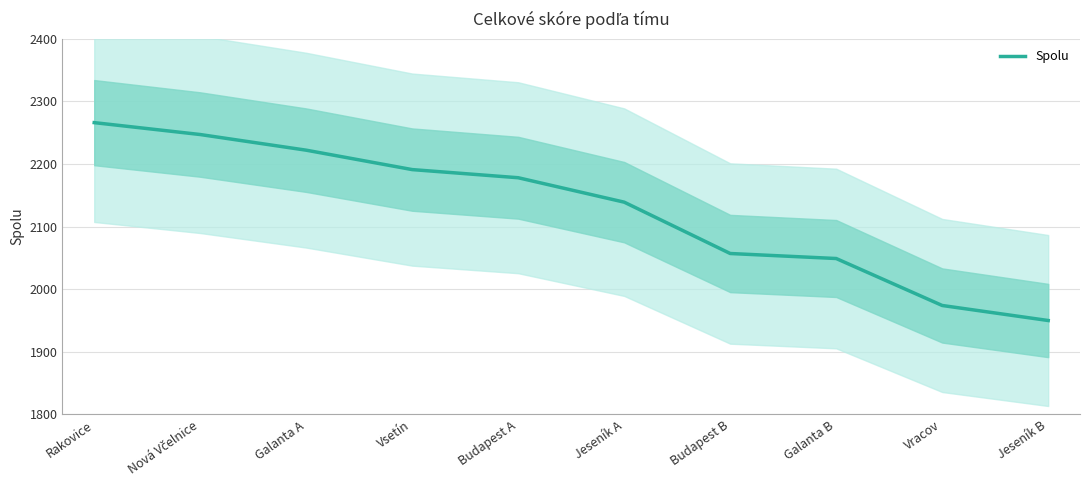

What is the difference between the values at Rakovice and Budapest A?

88